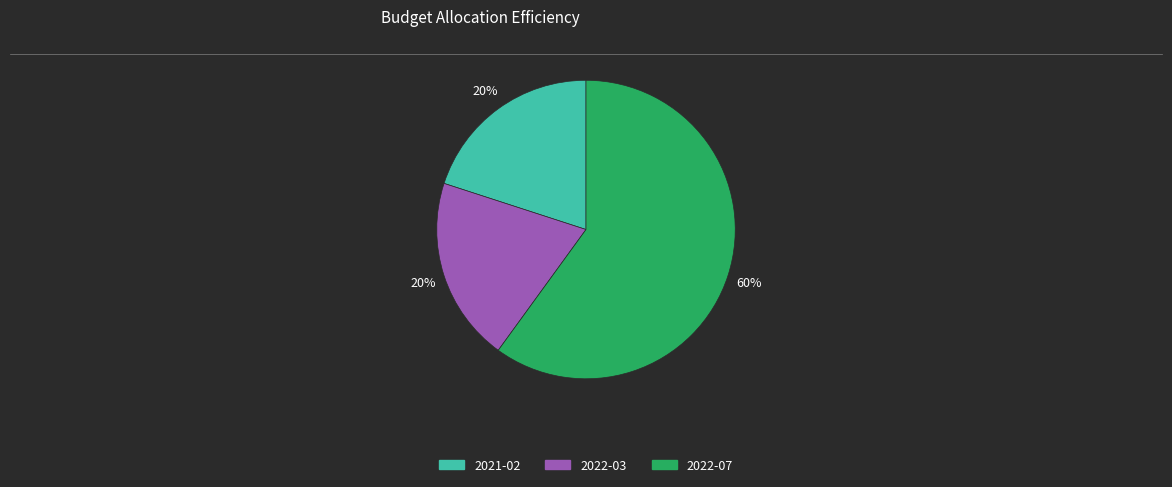

To the nearest percent, what portion does 2021-02 represent?

20%